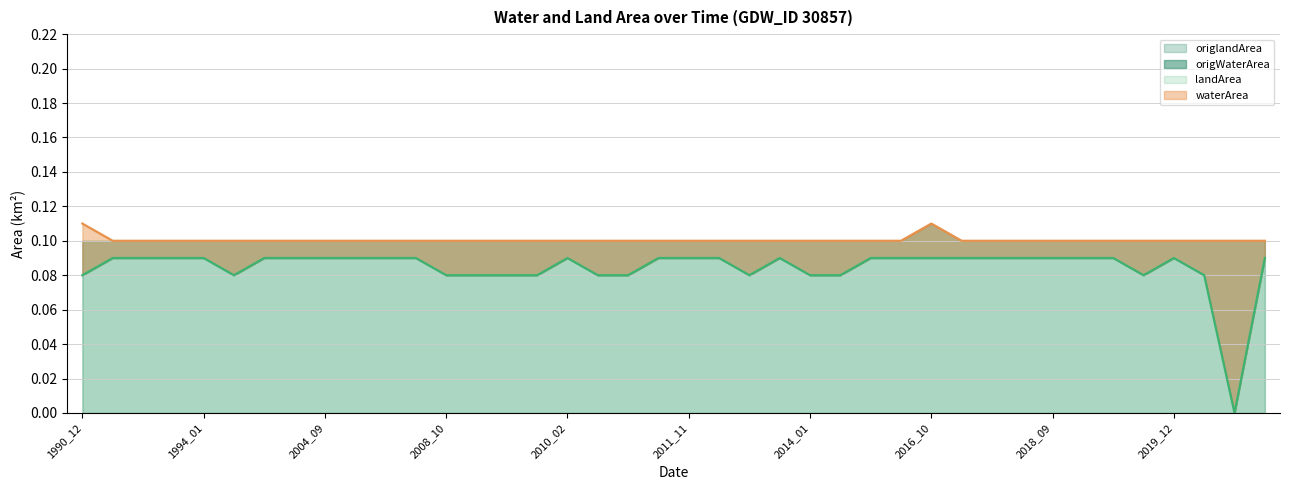

At how many categories does at least one series exceed 0?

40